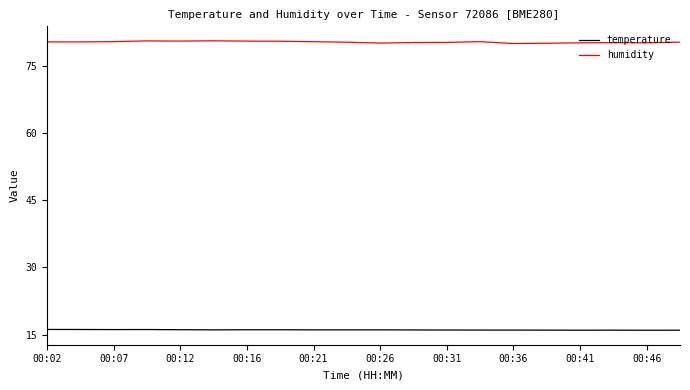

List the series in order of their peak value, highest first.

humidity, temperature